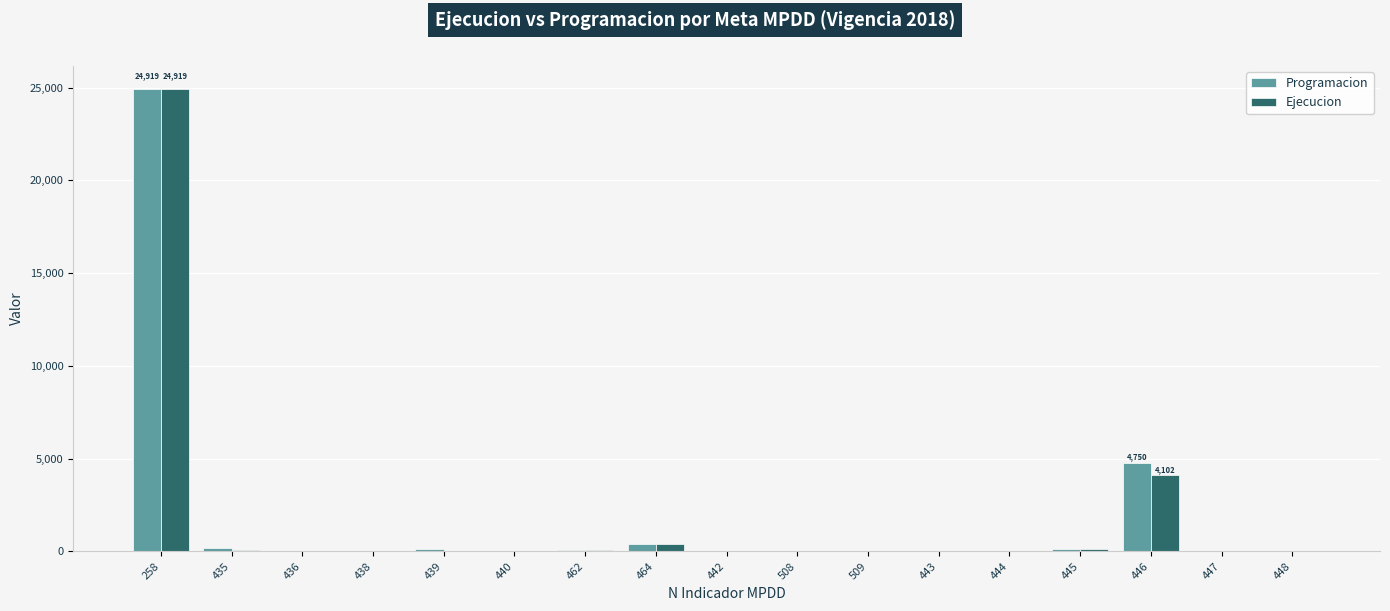

What is the sum of all Ejecucion values?

29961.8